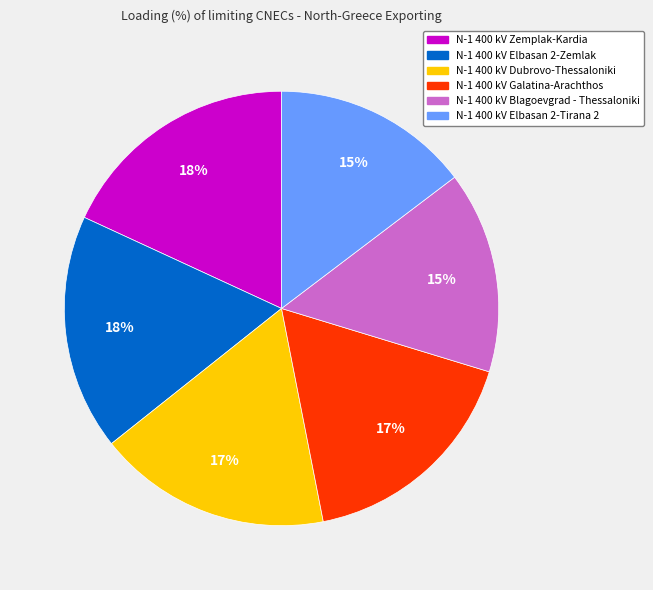

Approximately how many times larger is the value at N-1 400 kV Elbasan 2-Tirana 2 compared to N-1 400 kV Zemplak-Kardia?

0.8